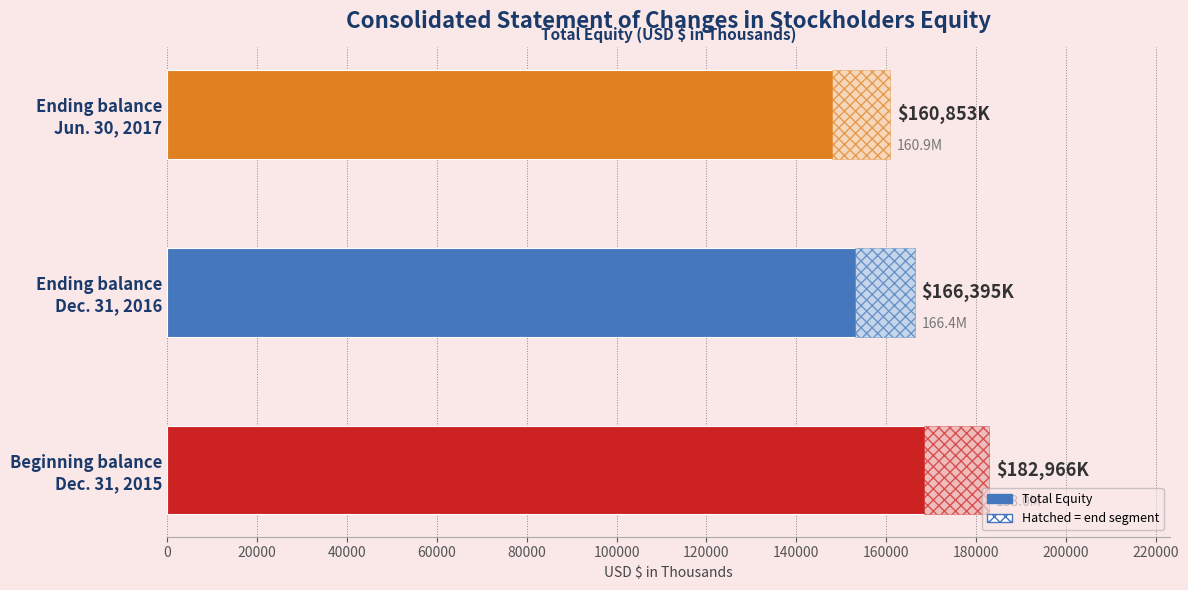

How many bars are there in total?

3